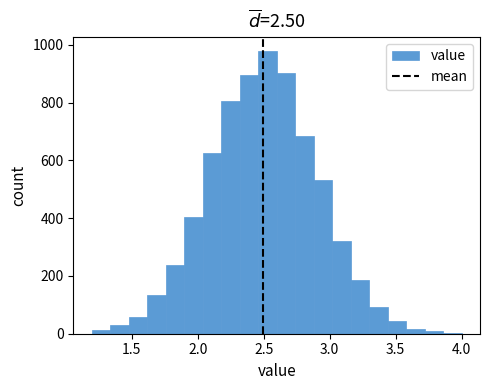

Around what value on the x-axis is the tallest bar? Give the approximate position of its centre, as read against the axis.

2.55